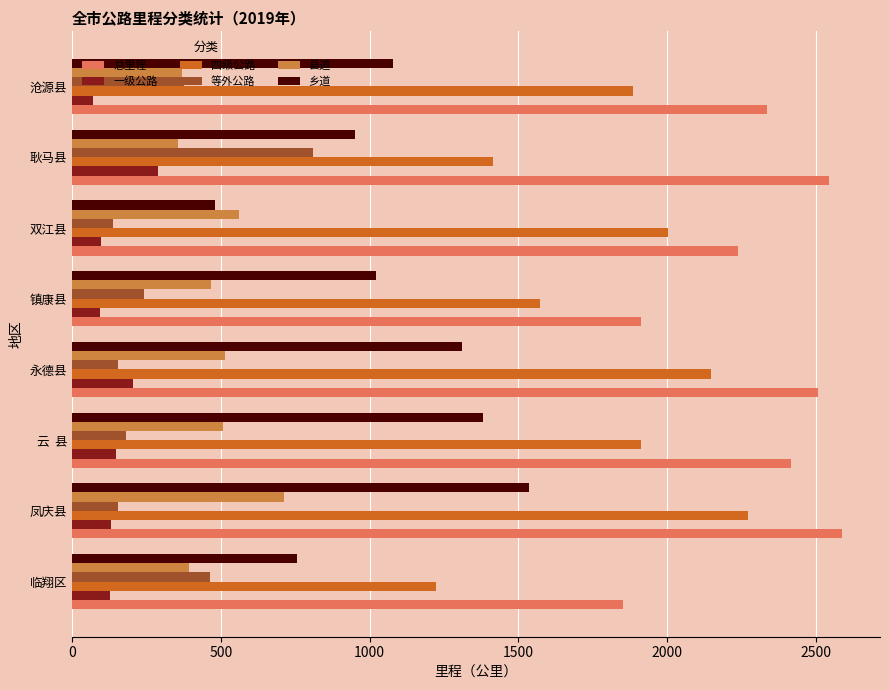

At how many categories does at least one series exceed 1186?

8